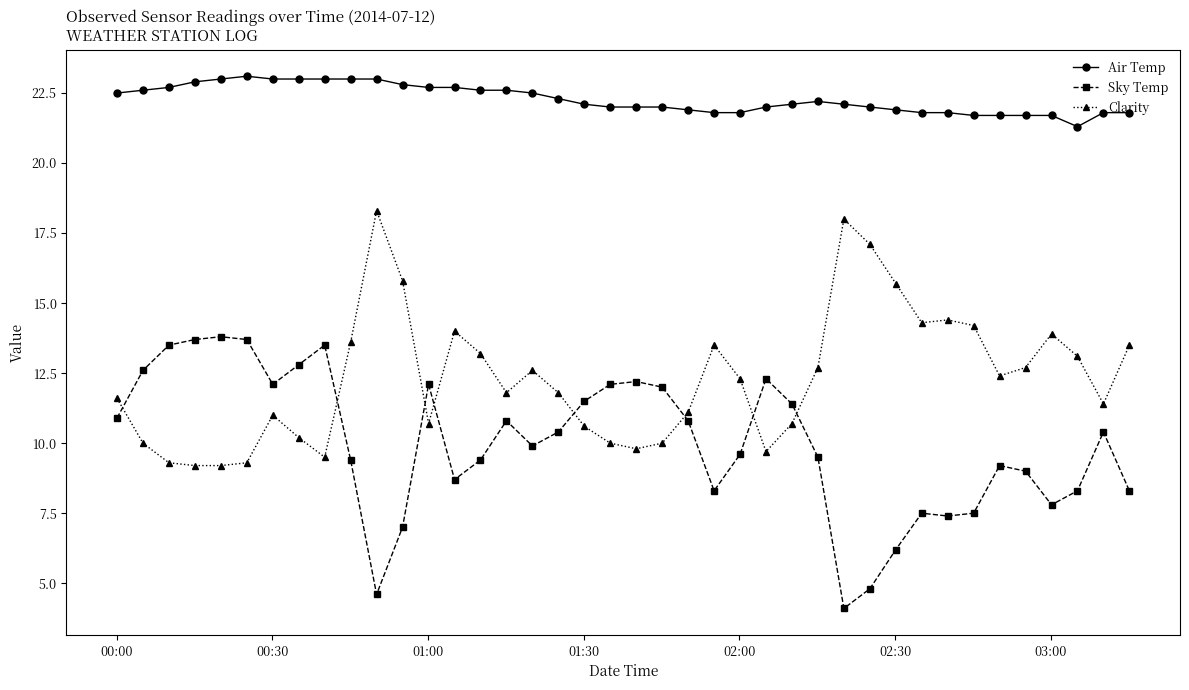

What is the smallest value displayed?

4.1